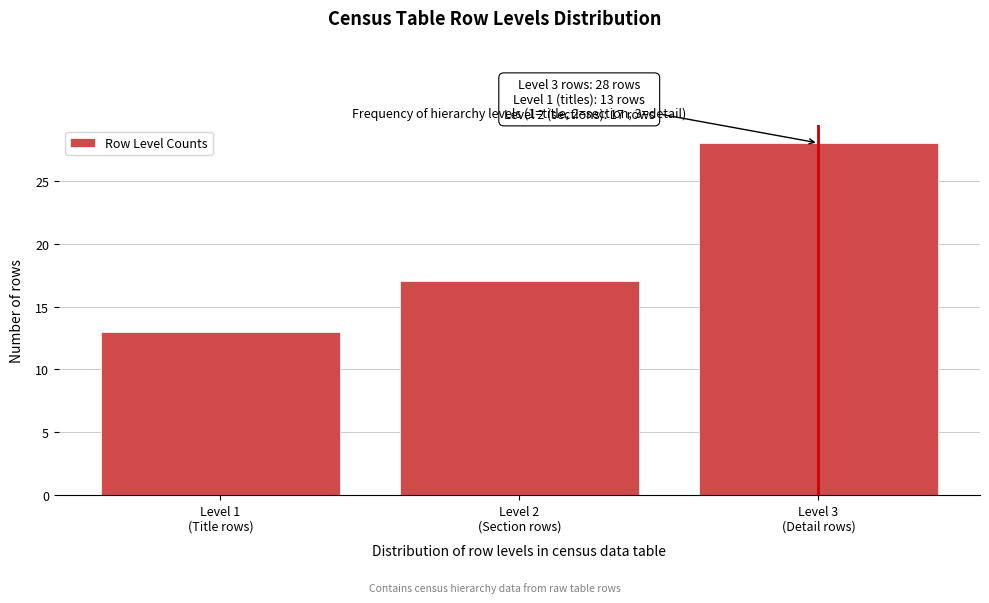

Reading right to left, what are all the values shown in this chart?

28	17	13